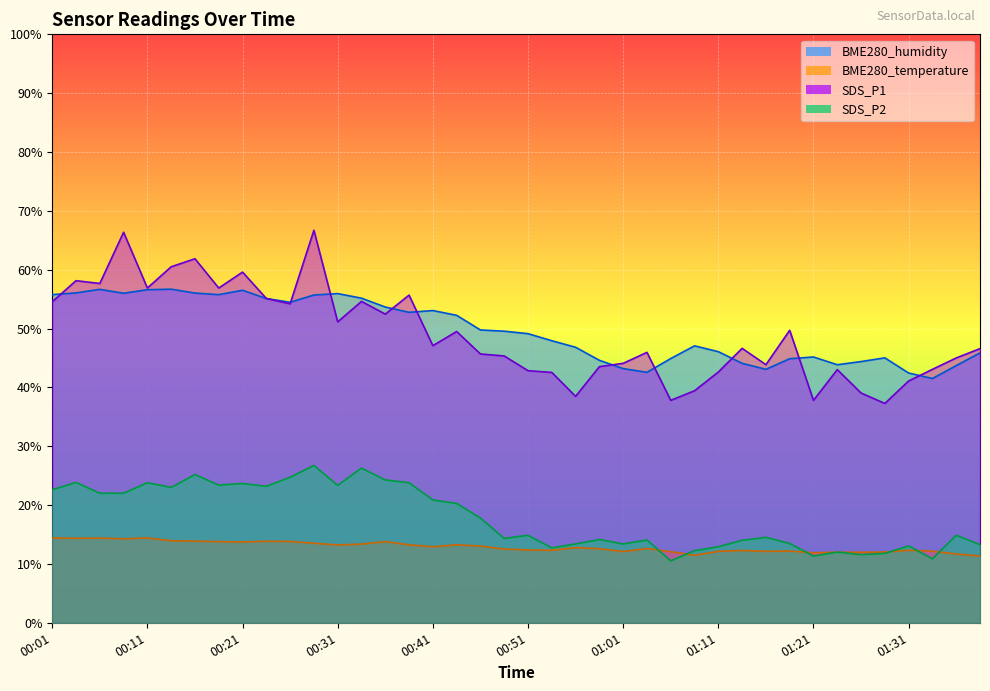

What is the value of the BME280_humidity point at the 19th from the left?

49.8